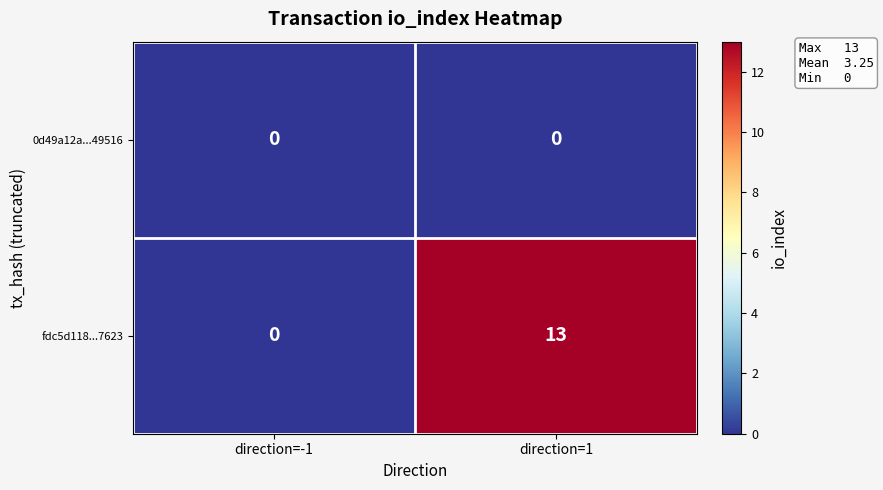

Reading left to right, transcribe all the data shown in this chart.

0d49a12a...49516: 0	0
fdc5d118...7623: 0	13